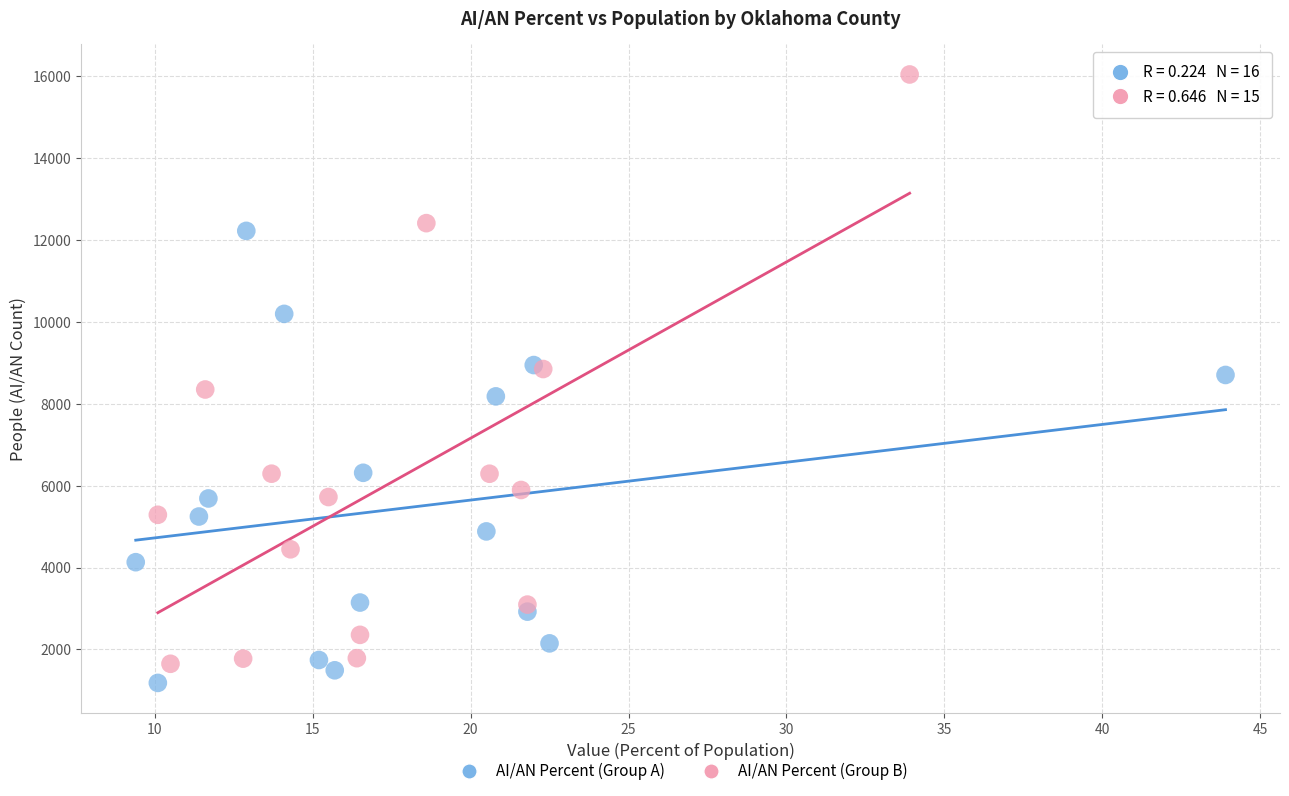

Which series contains the highest Y value?

AI/AN Percent (Group B)